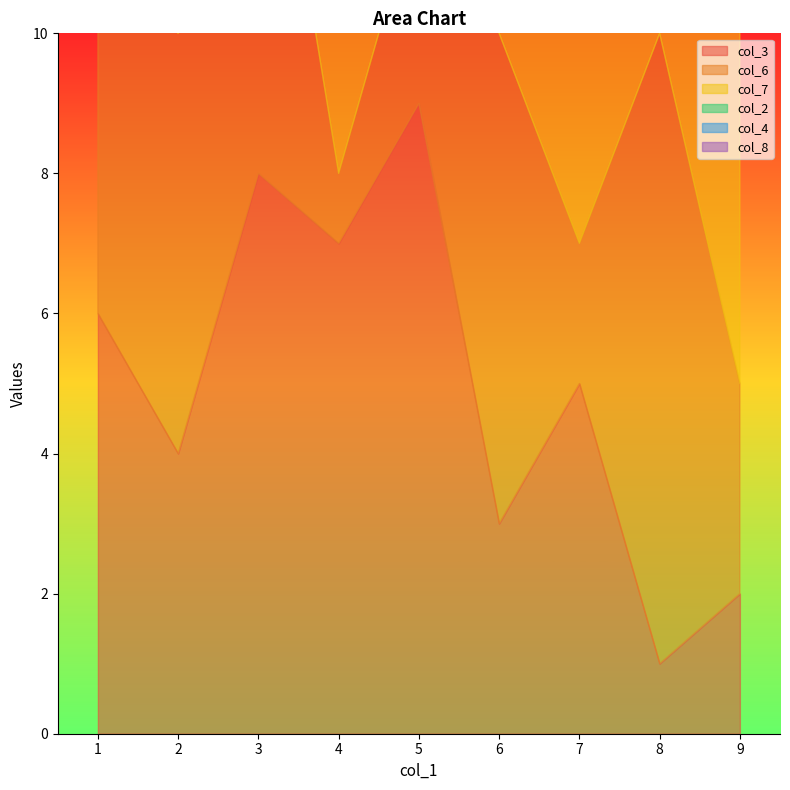

Which has a higher value, 8 or 5?

5